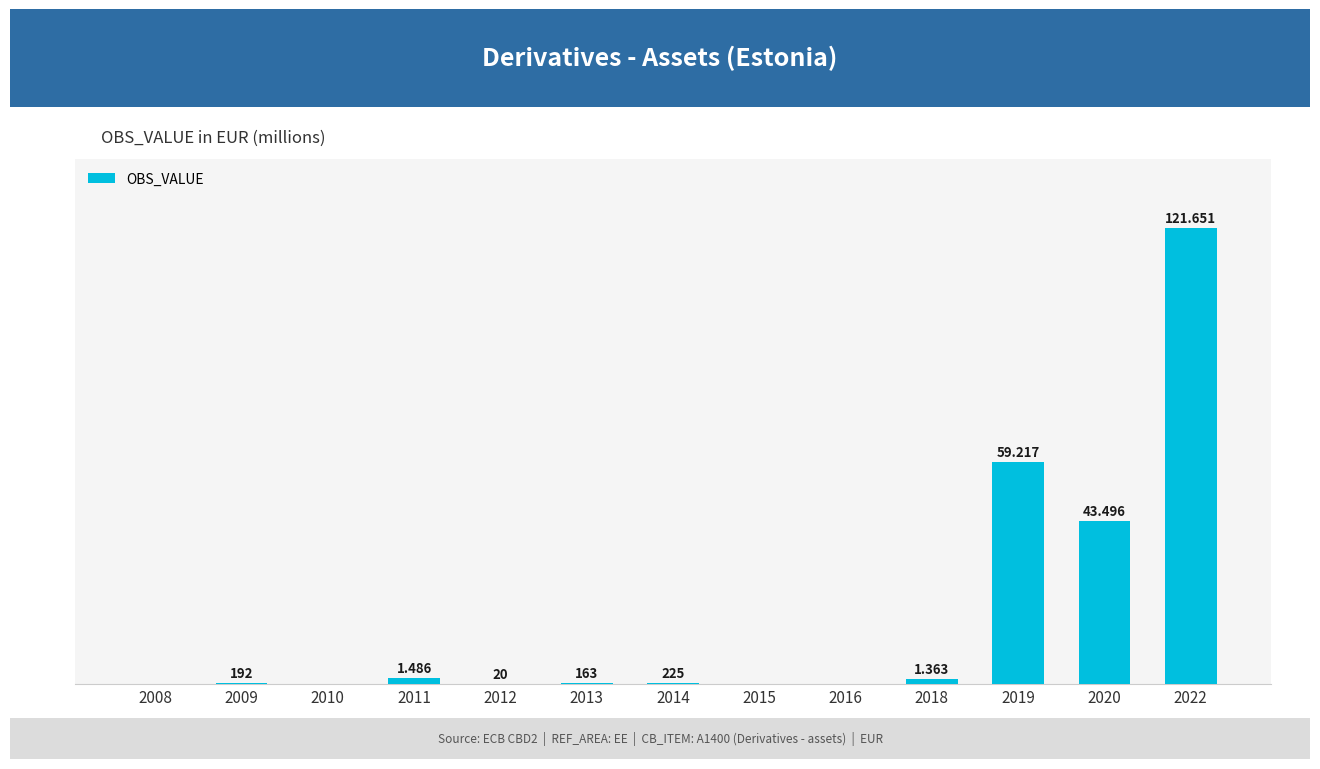

Rank the categories by value from highest to lowest.

2022, 2019, 2020, 2011, 2018, 2014, 2009, 2013, 2012, 2008, 2010, 2015, 2016